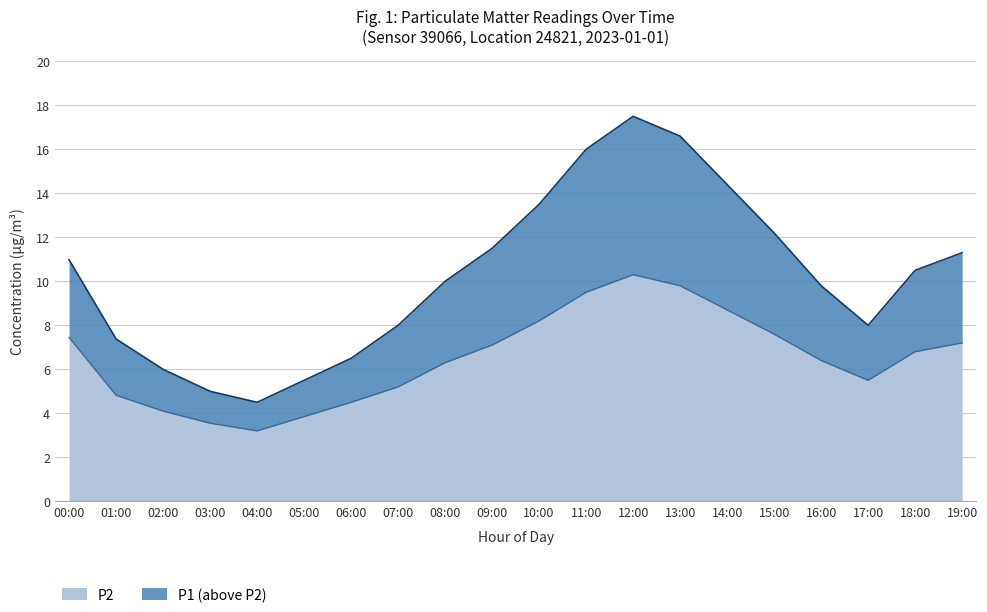

Does the chart have visible grid lines?

Yes